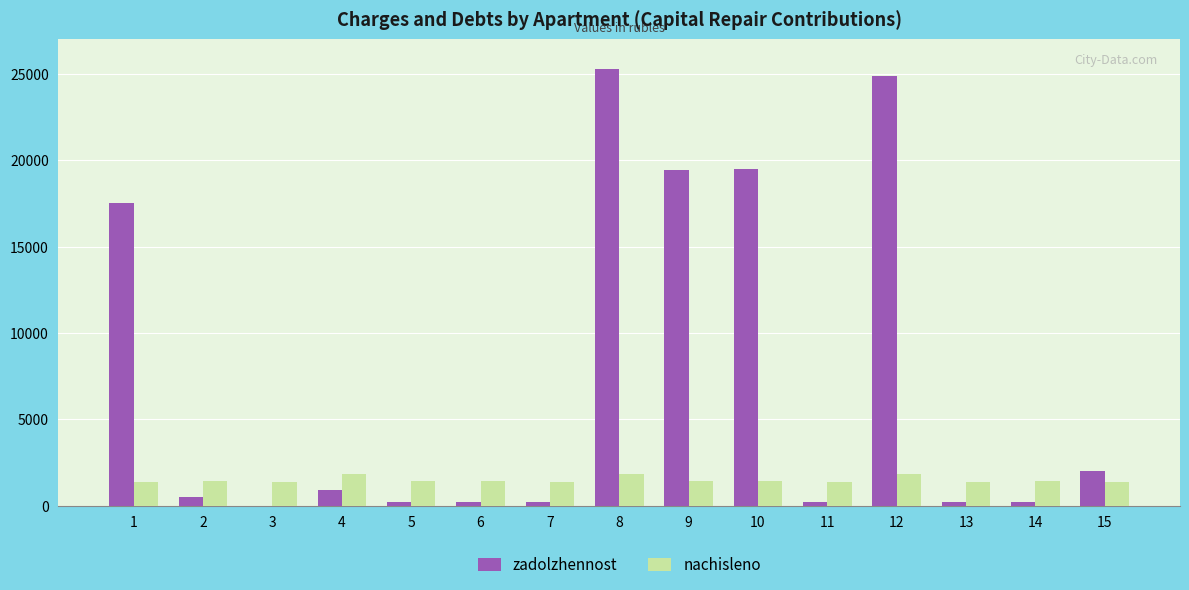

What are all the series names shown in the legend?

zadolzhennost, nachisleno